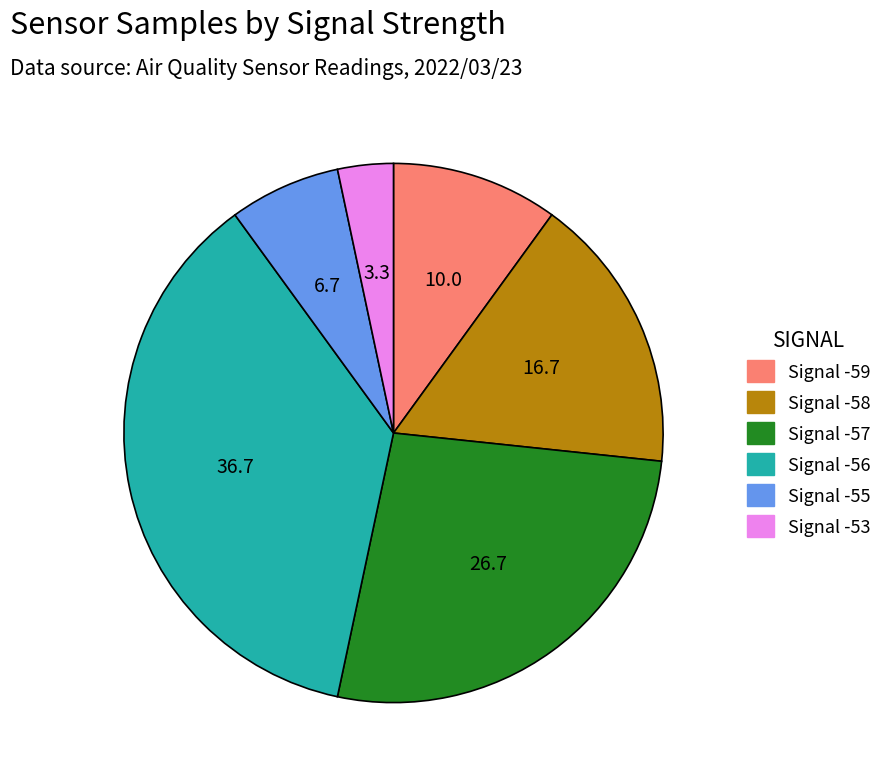

Which slice is the smallest?

Signal -53